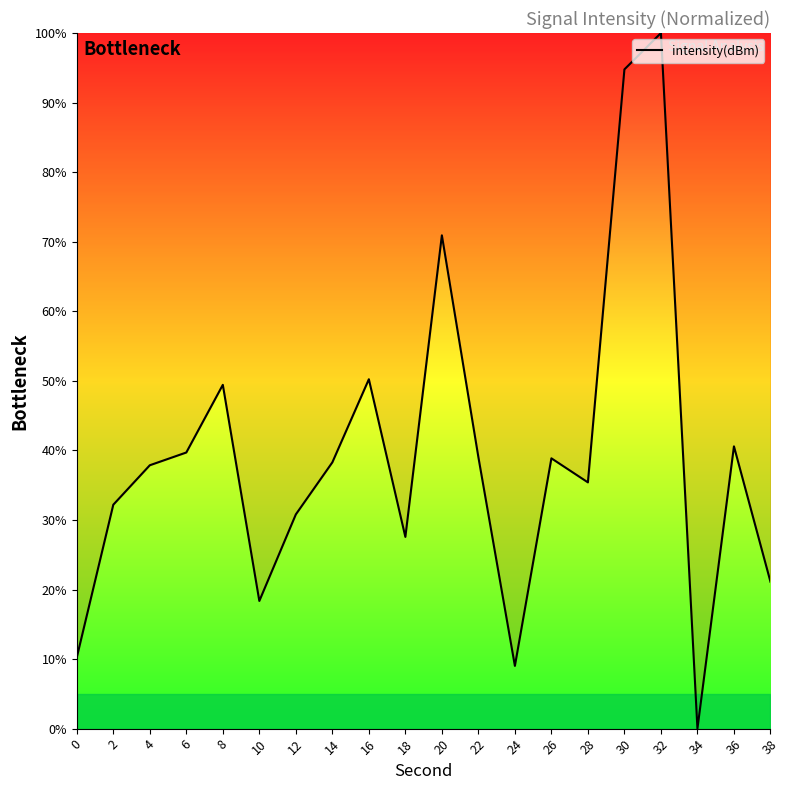

What is the approximate value at 16?

50.2